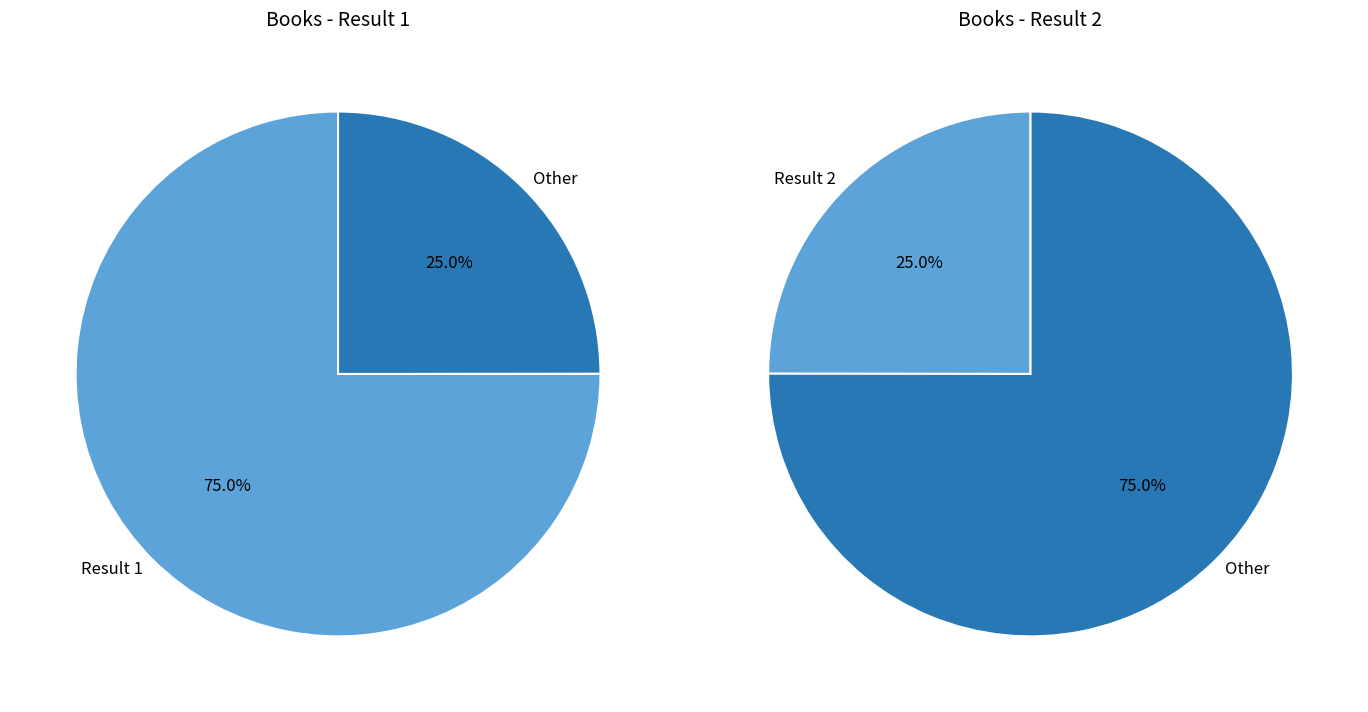

How many slices are in this pie chart?

2